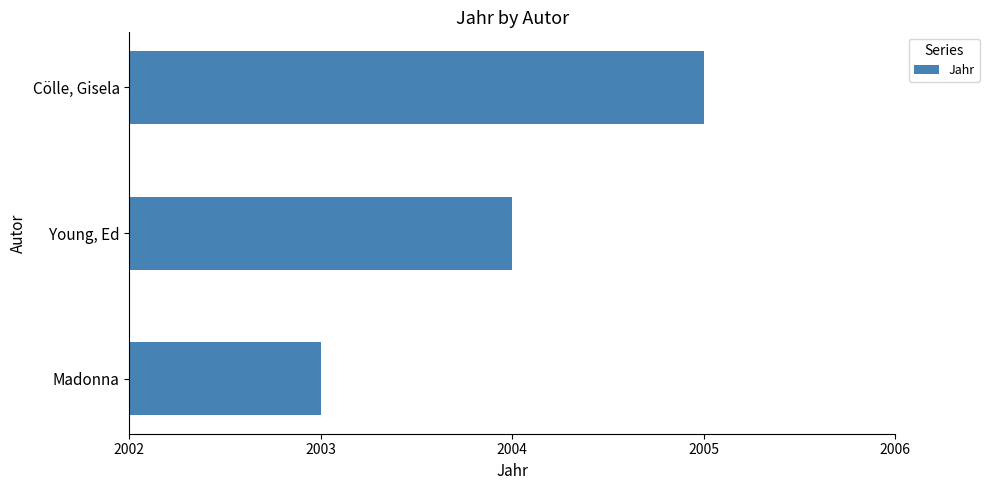

Rank the categories by value from lowest to highest.

Madonna, Young, Ed, Cölle, Gisela